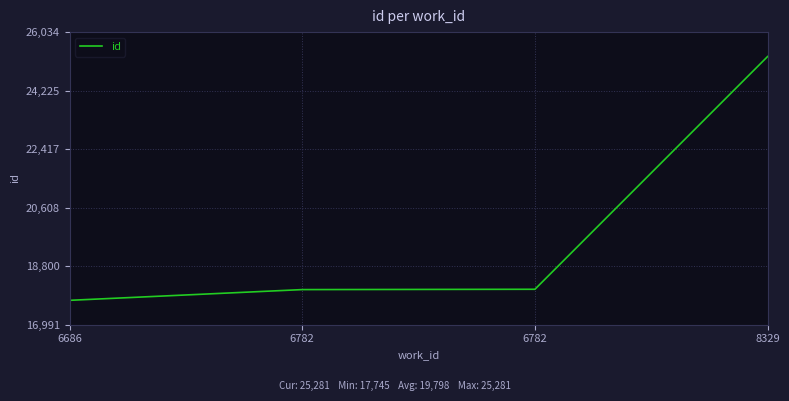

How many distinct data groups are displayed?

1